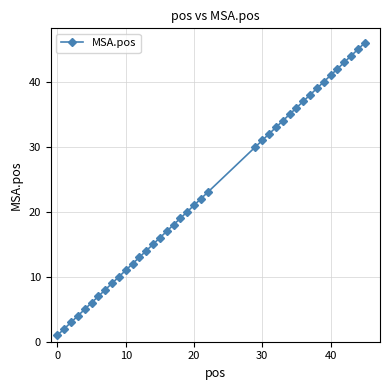

What is the difference between the maximum and minimum values?

45